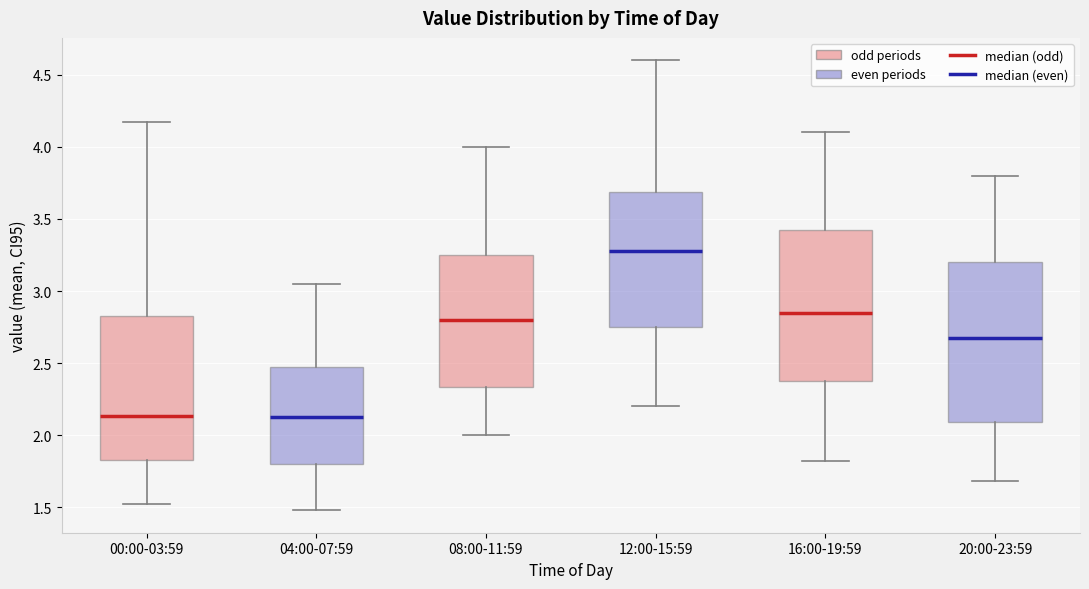

Where does the median line of the box for 04:00-07:59 sit on the y-axis? The values are not printed on the chart, so give them approximately, as read against the axis.

2.15